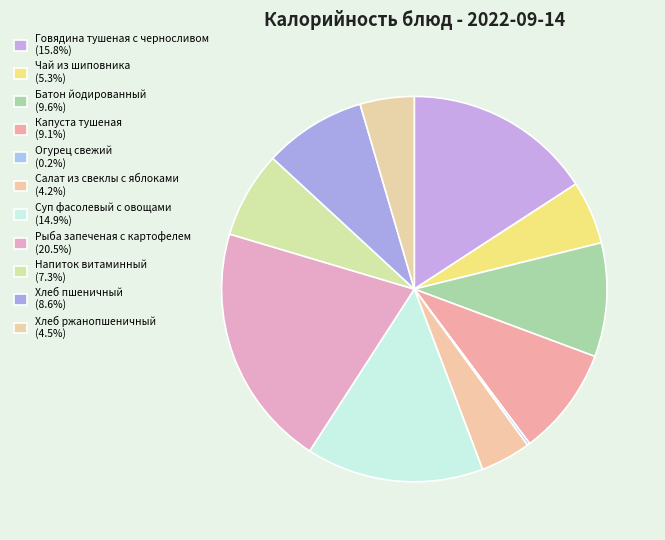

What is the ratio of the value at Напиток витаминный to the value at Говядина тушеная с черносливом?

0.5